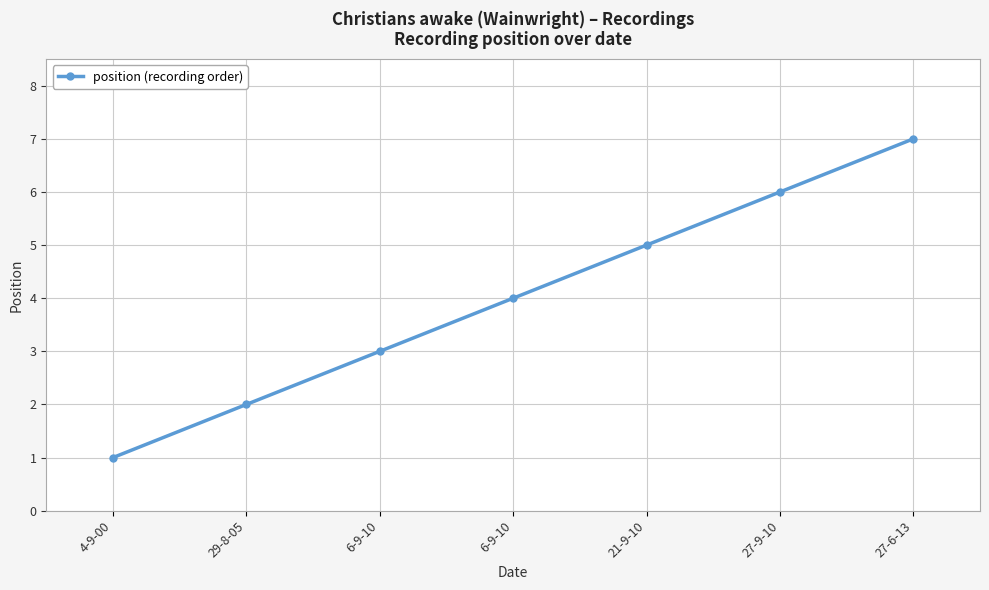

True or false: the data shows 2 at 29-8-05.

True